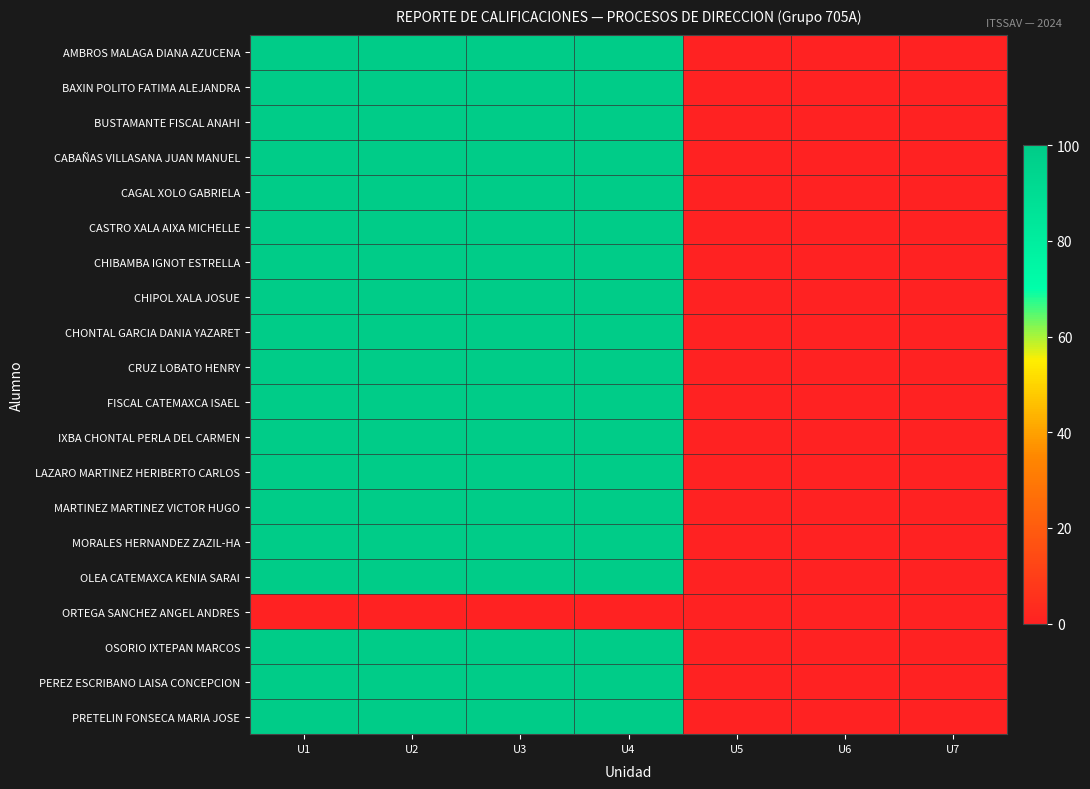

How many distinct data groups are displayed?

20